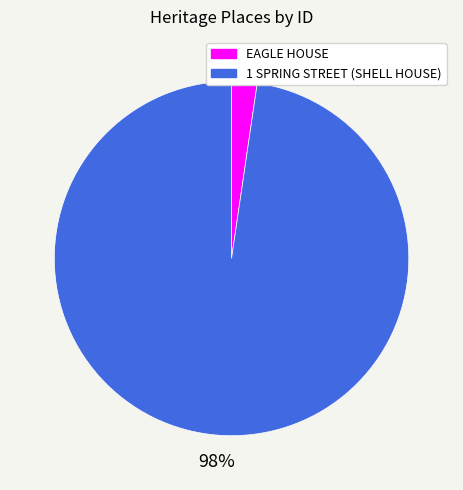

Which has a higher value, EAGLE HOUSE or 1 SPRING STREET (SHELL HOUSE)?

1 SPRING STREET (SHELL HOUSE)